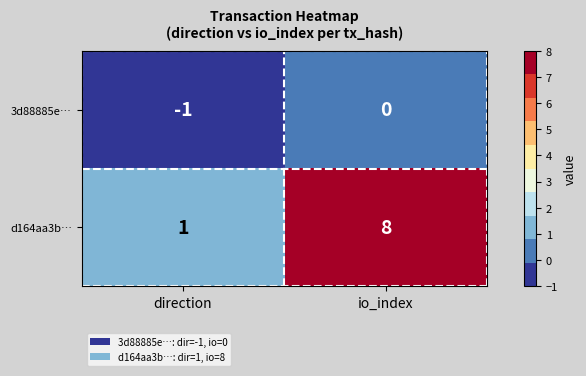

At how many categories does at least one series exceed 0?

2